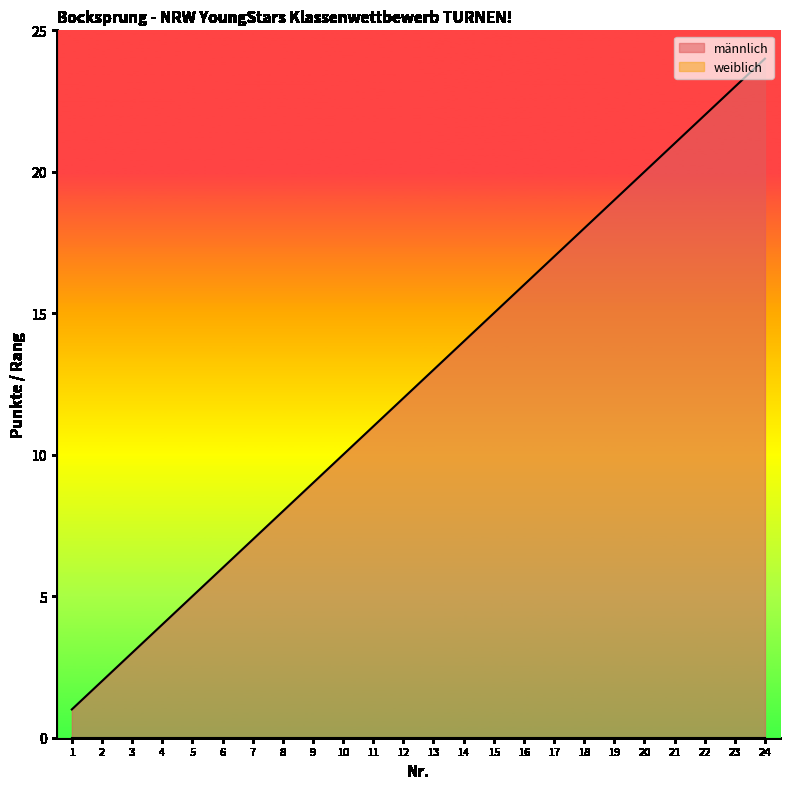

The value at 15 is 15. True or false?

True